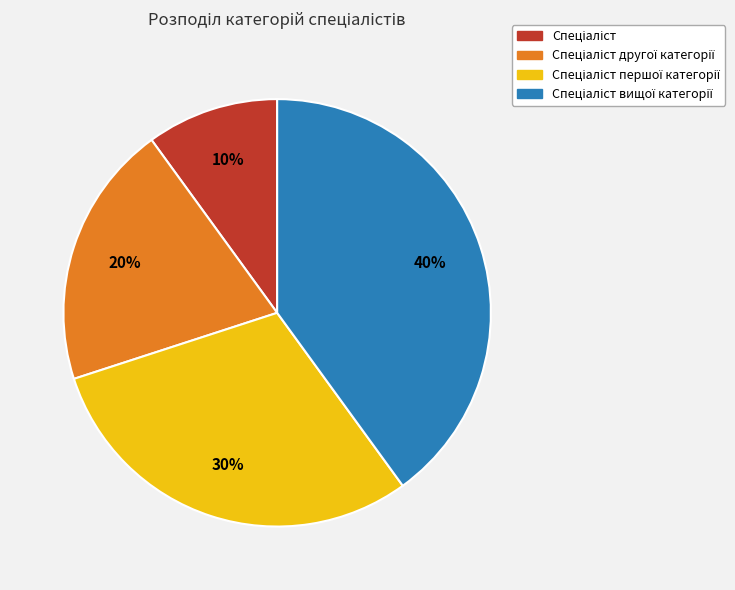

Is there any slice that represents more than half of the pie?

No